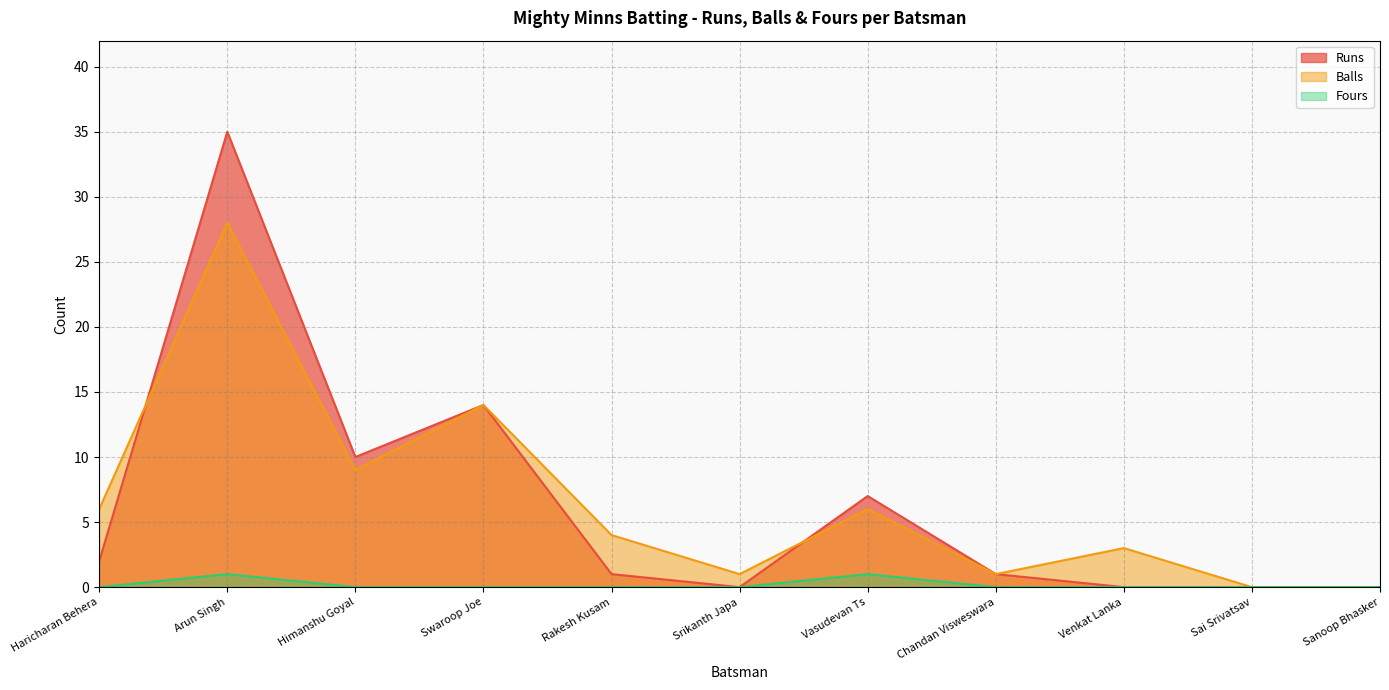

How many lines are shown in the chart?

3